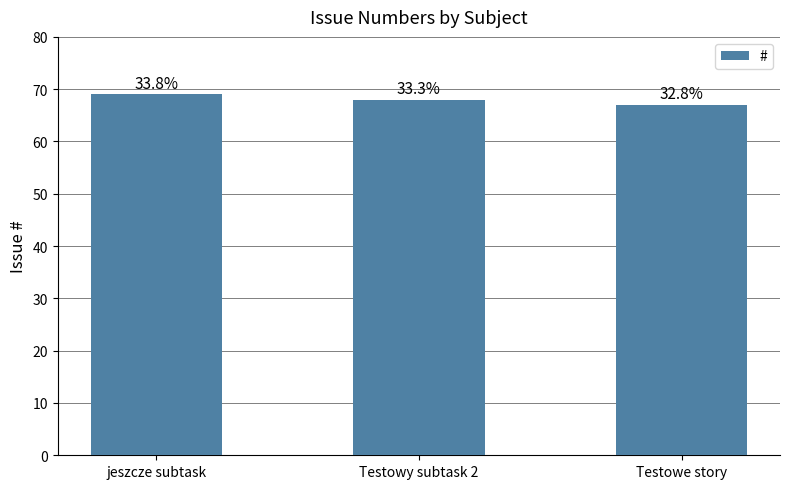

The value at Testowy subtask 2 is 68. True or false?

True